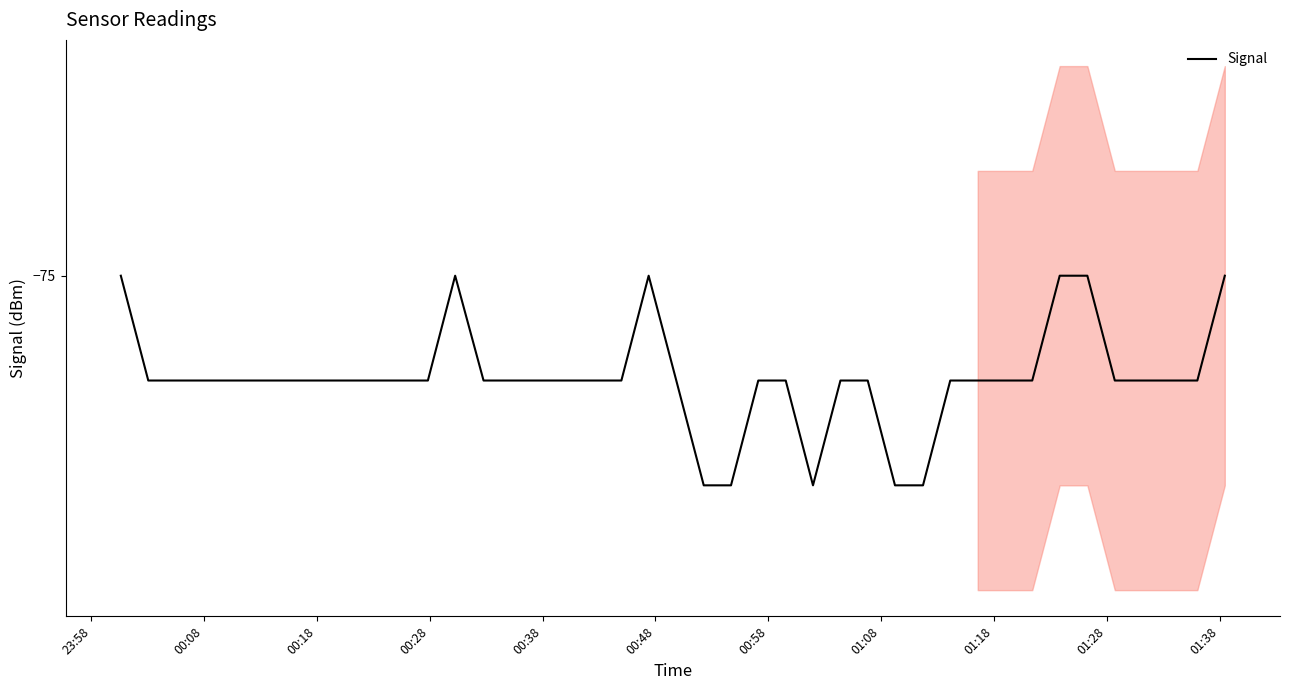

Which category has the highest value across all series?

23:58